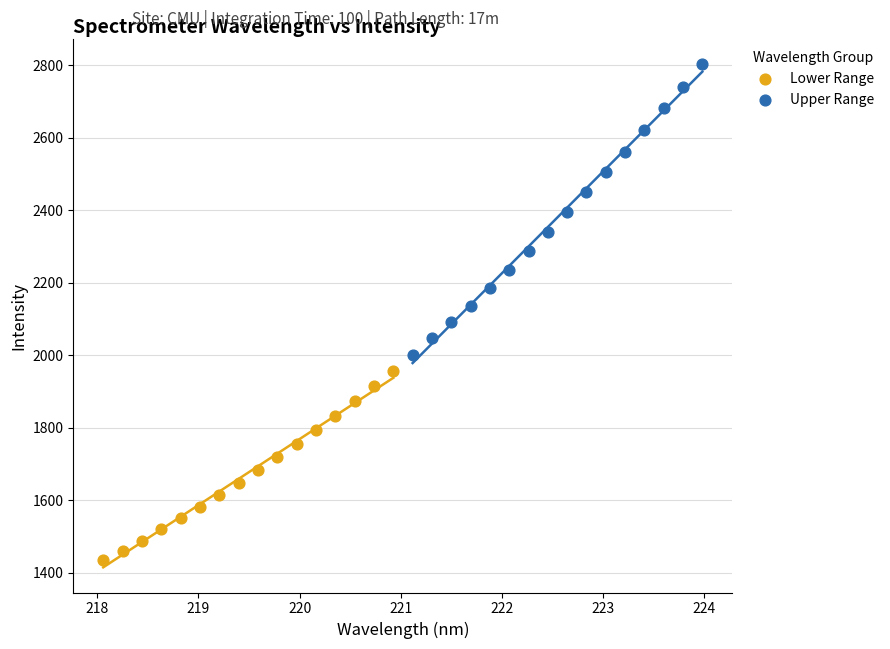

Which series reaches the minimum Y coordinate?

Lower Range